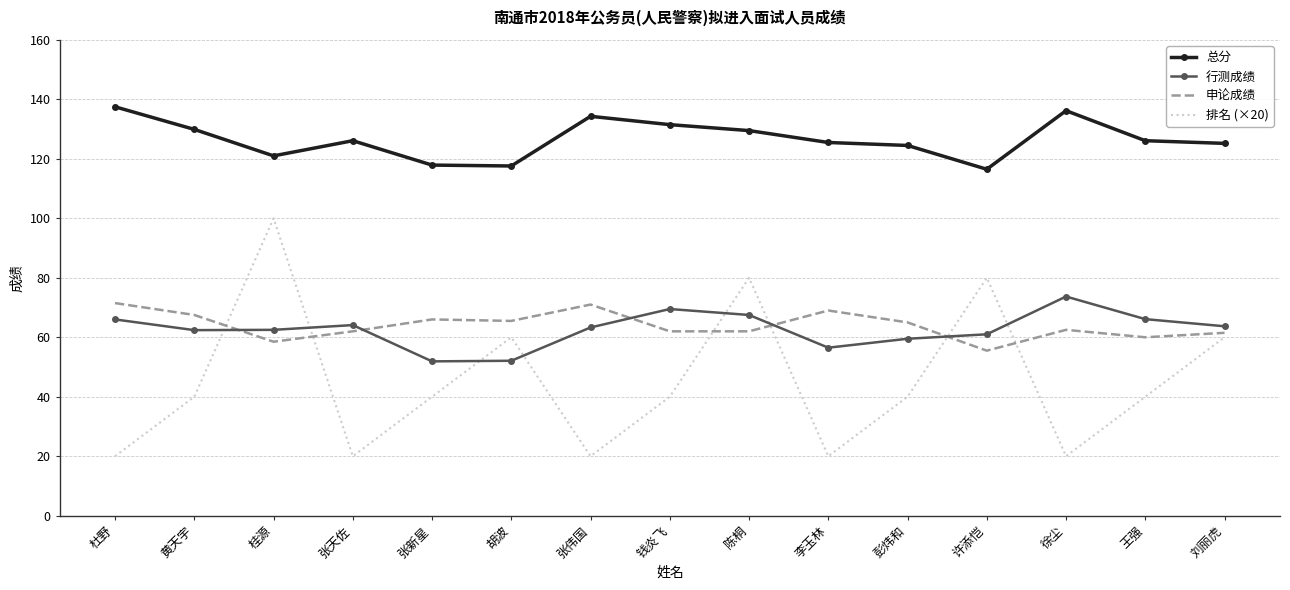

True or false: 排名 (×20) has more than 0 points higher than both neighbors.

True